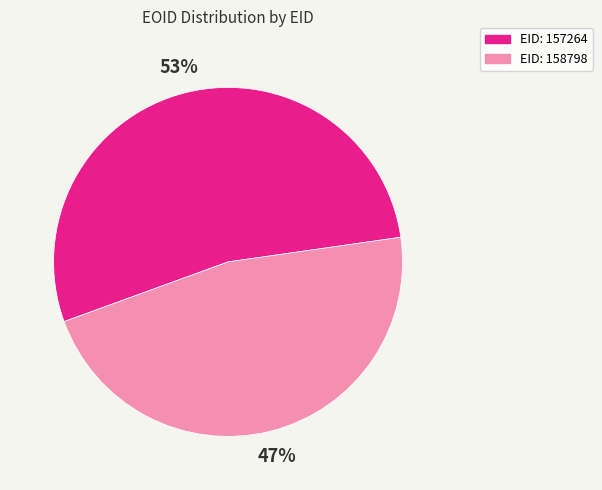

Does any single category account for the majority?

Yes